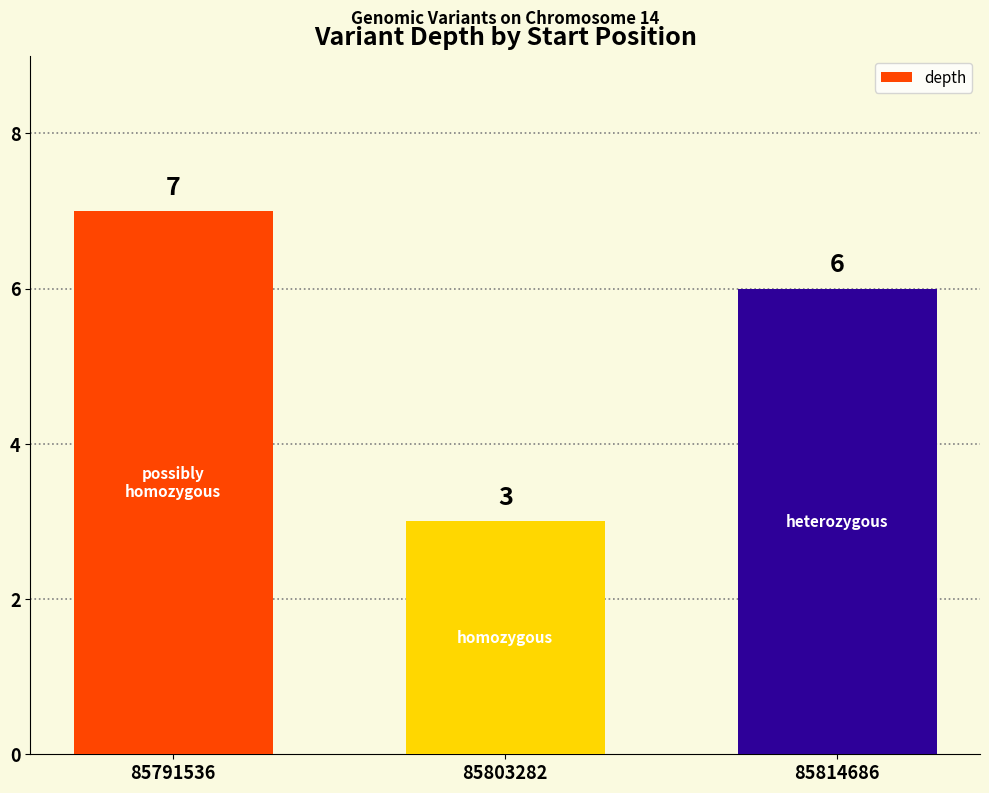

Reading left to right, list all the values displayed in this chart.

85791536=7	85803282=3	85814686=6